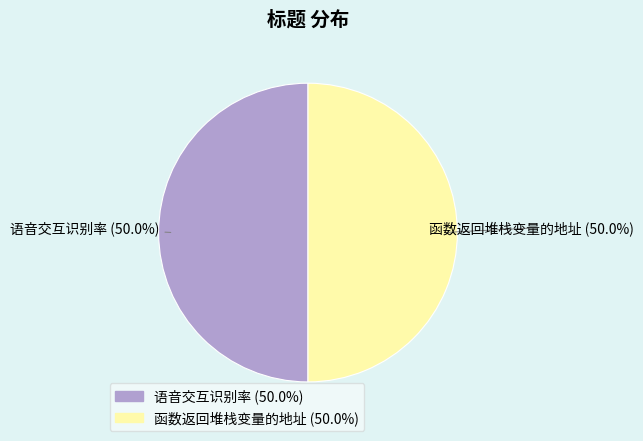

What is the ratio of the value at 函数返回堆栈变量的地址 to the value at 语音交互识别率?

1.0